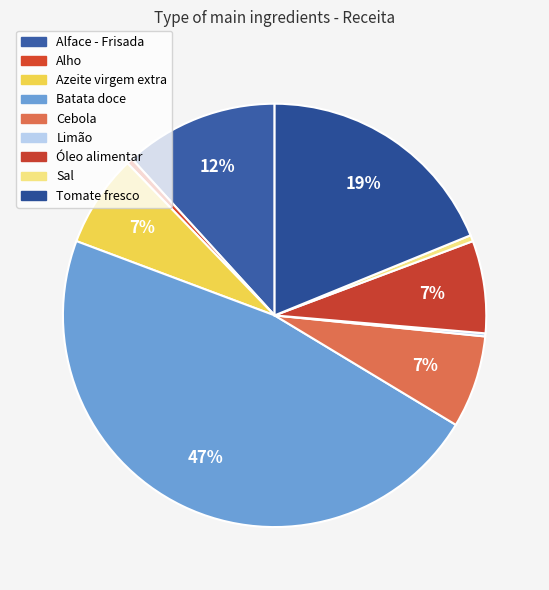

The Alho slice represents 0% of the pie. True or false?

True